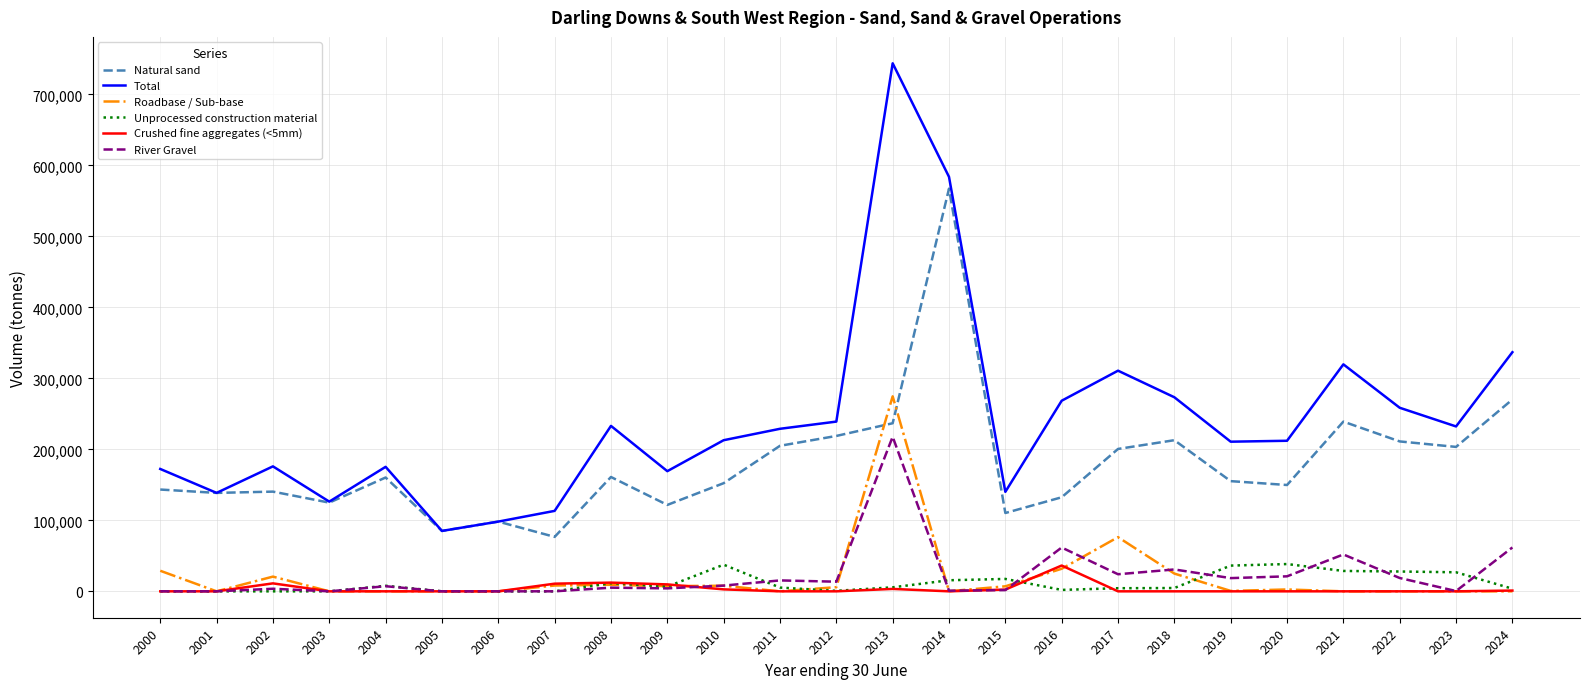

True or false: Natural sand and Roadbase / Sub-base intersect in this chart.

True